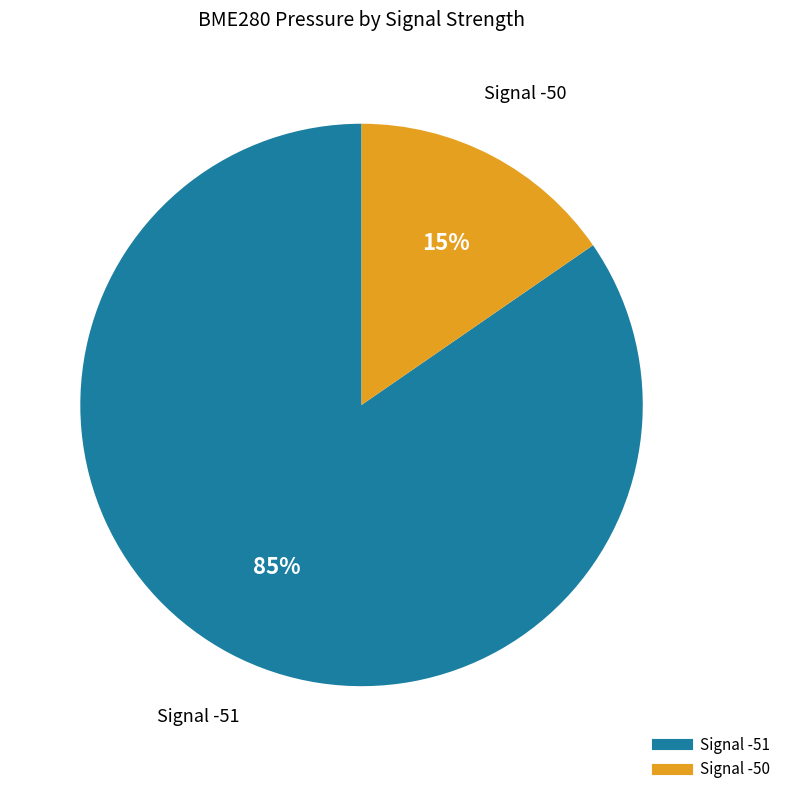

Is there a majority slice in this chart?

Yes